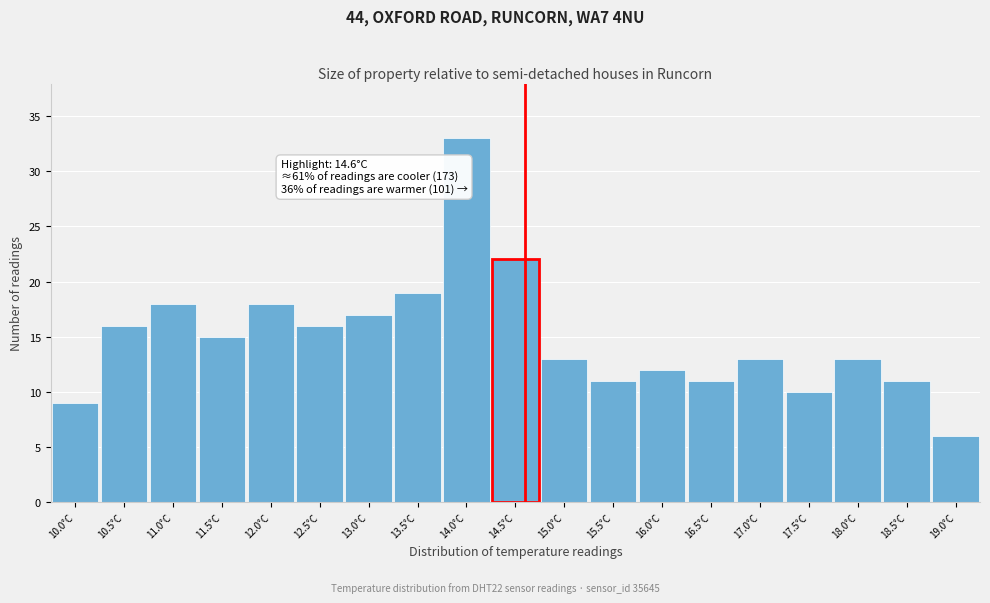

Over which range of the x-axis is the bar tallest?

13.75 to 14.25